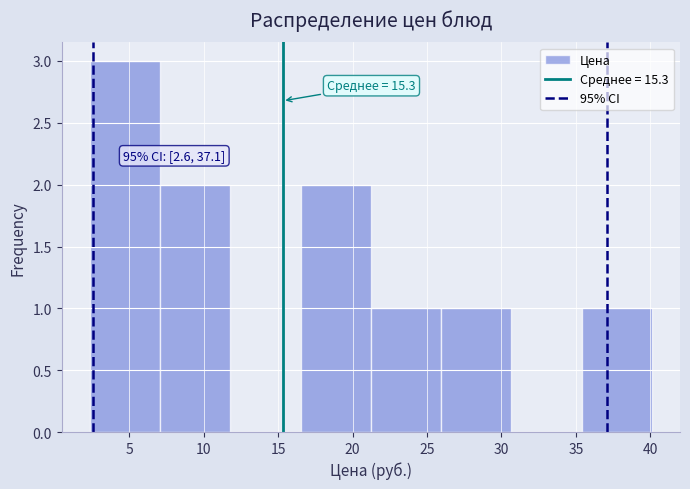

Which range on the x-axis has the tallest bar?

2.5 to 7.0